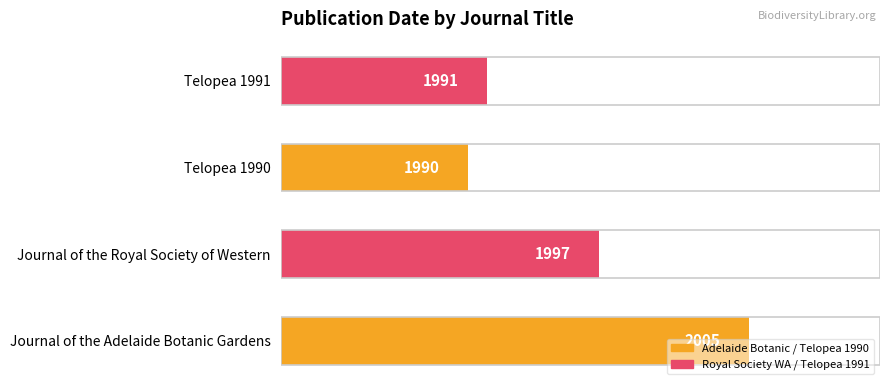

List the labels in order of value, smallest first.

Telopea 1990, Telopea 1991, Journal of the Royal Society of Western, Journal of the Adelaide Botanic Gardens